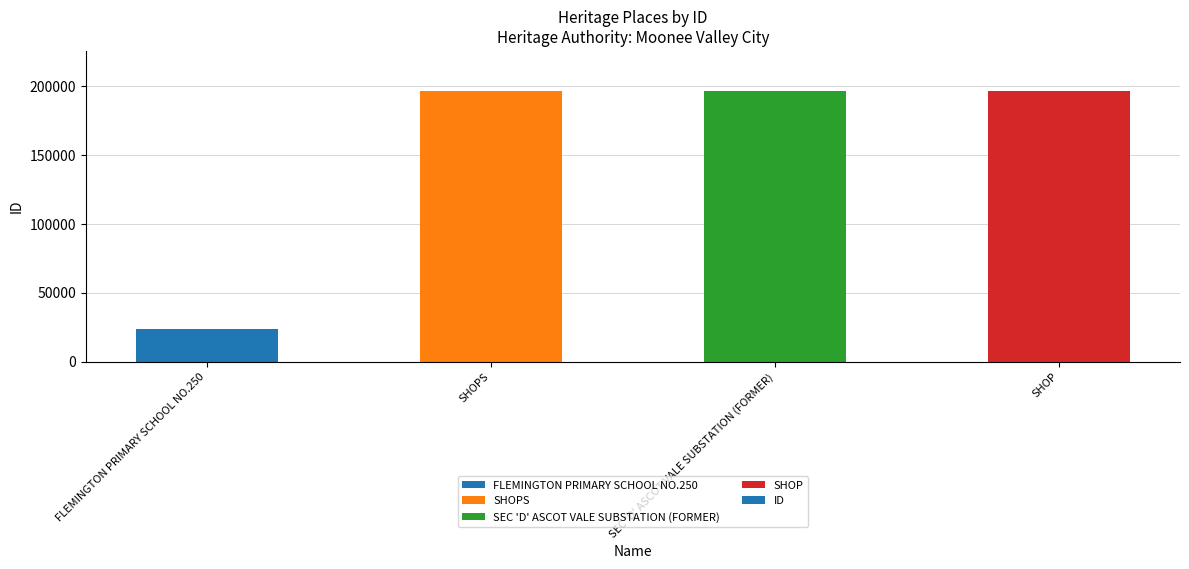

What is the value of the 1st bar from the left?

23895